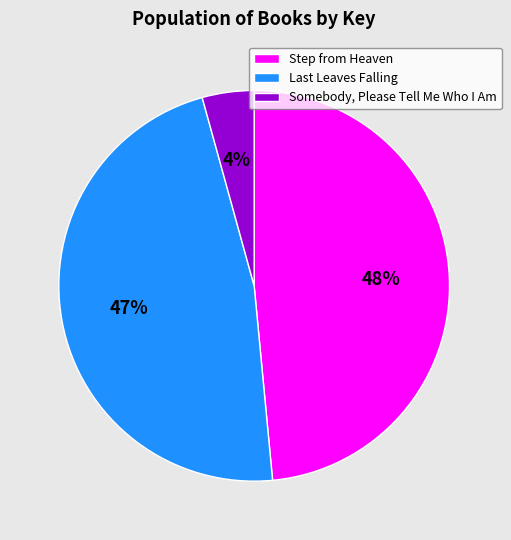

Is there any slice that represents more than half of the pie?

No